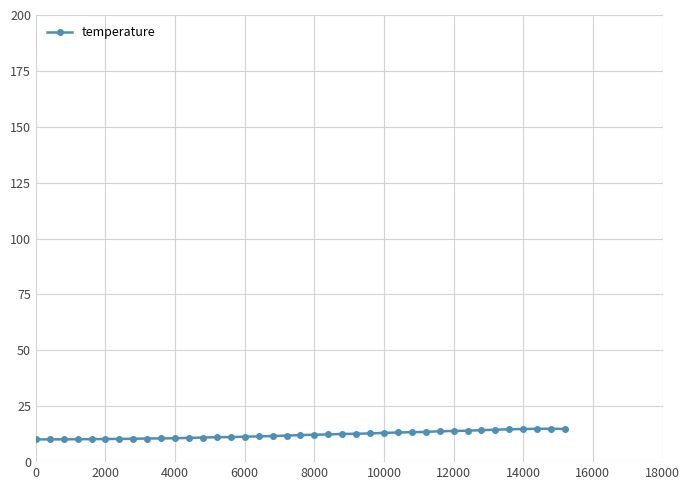

What is the value of the 8th point from the left?

10.5